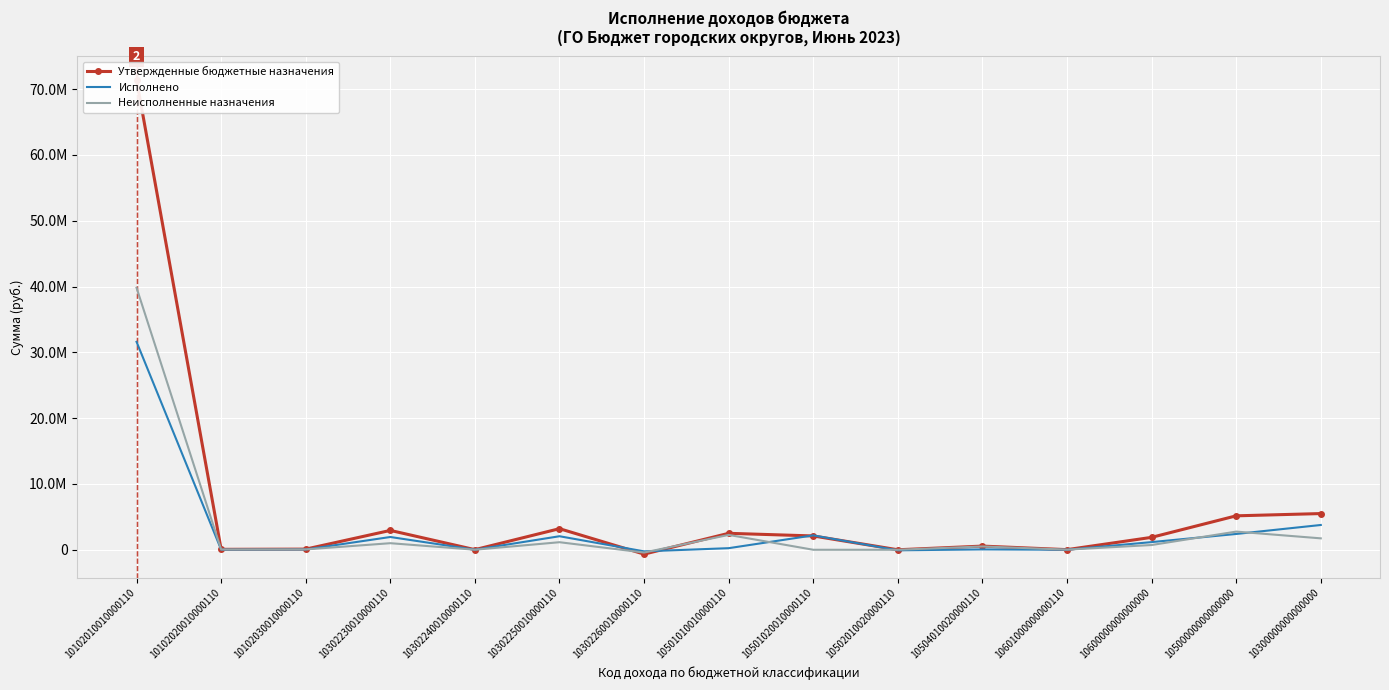

How many interior local peaks does the Неисполненные назначения series have?

5